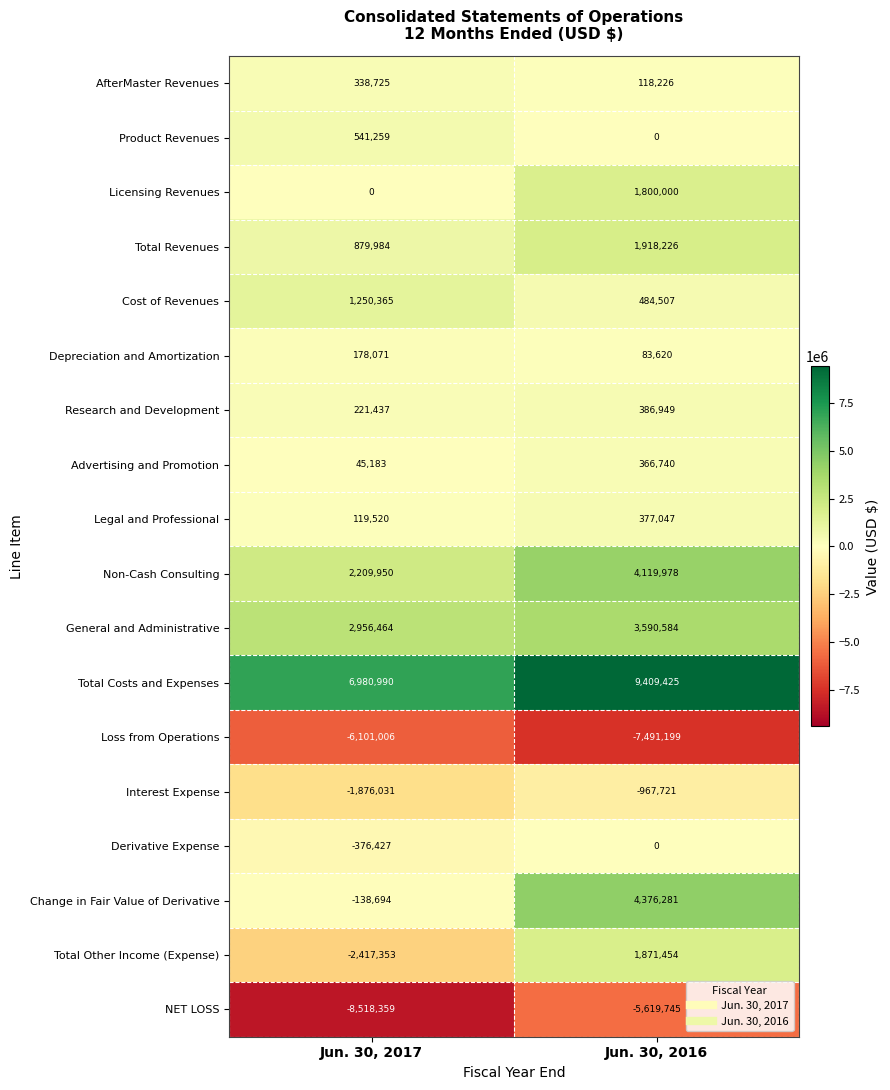

The value of Licensing Revenues at Jun. 30, 2017 is 0. True or false?

True